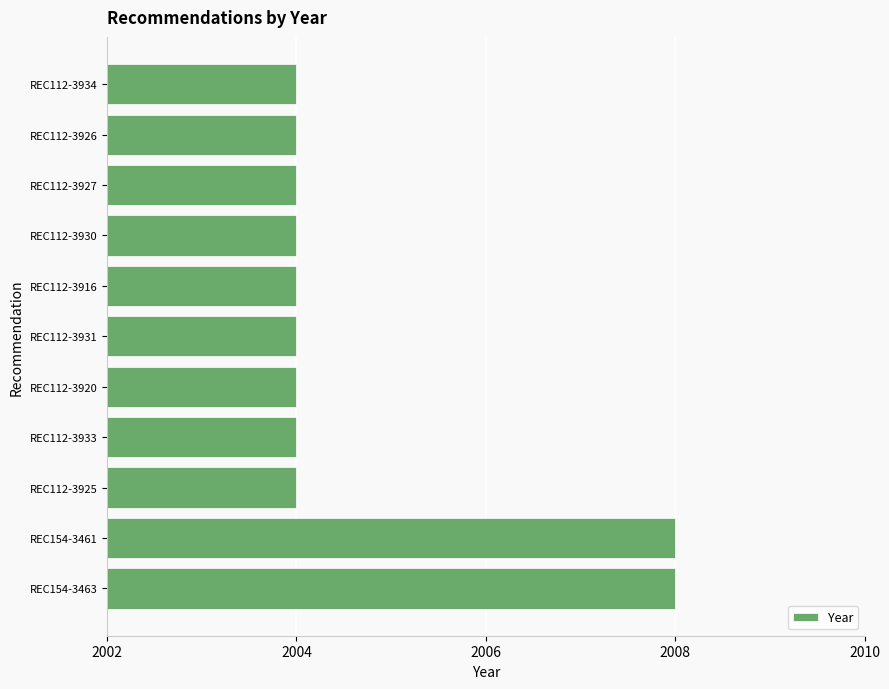

What is the smallest value displayed?

2004